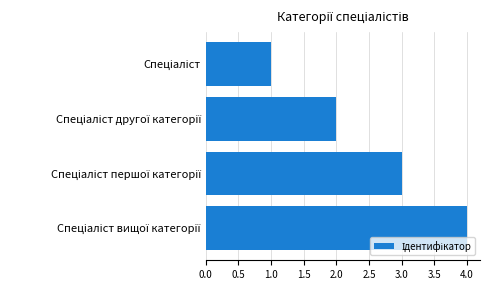

What is the difference between the maximum and minimum values?

3